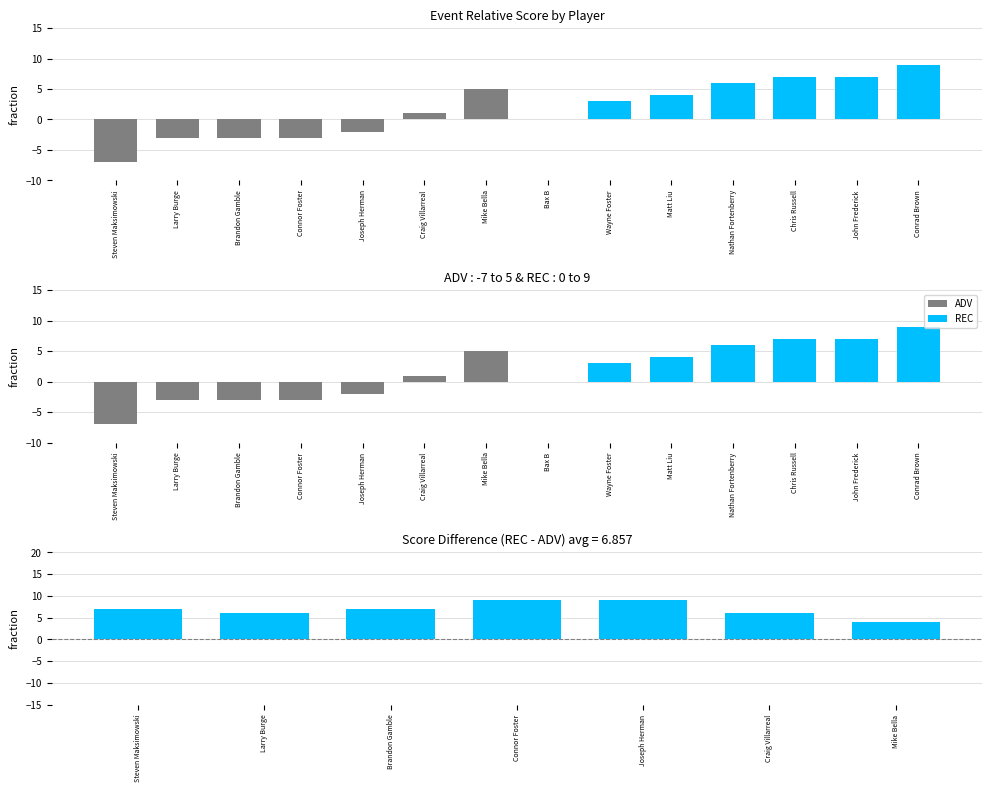

What is the difference between the highest and lowest values at Mike Bella?

4